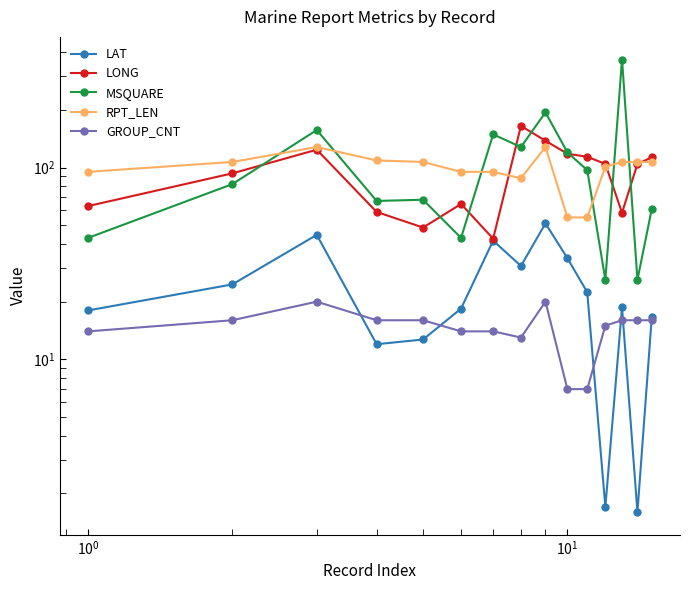

Is it true that GROUP_CNT equals 23.8 at 14?

False